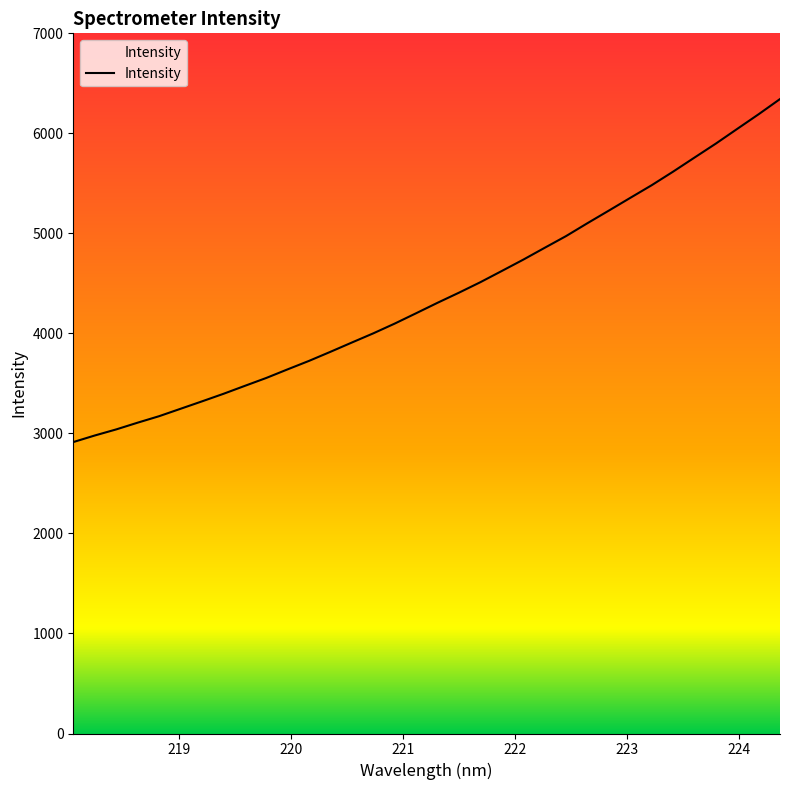

What is the minimum value shown in the chart?

2913.7